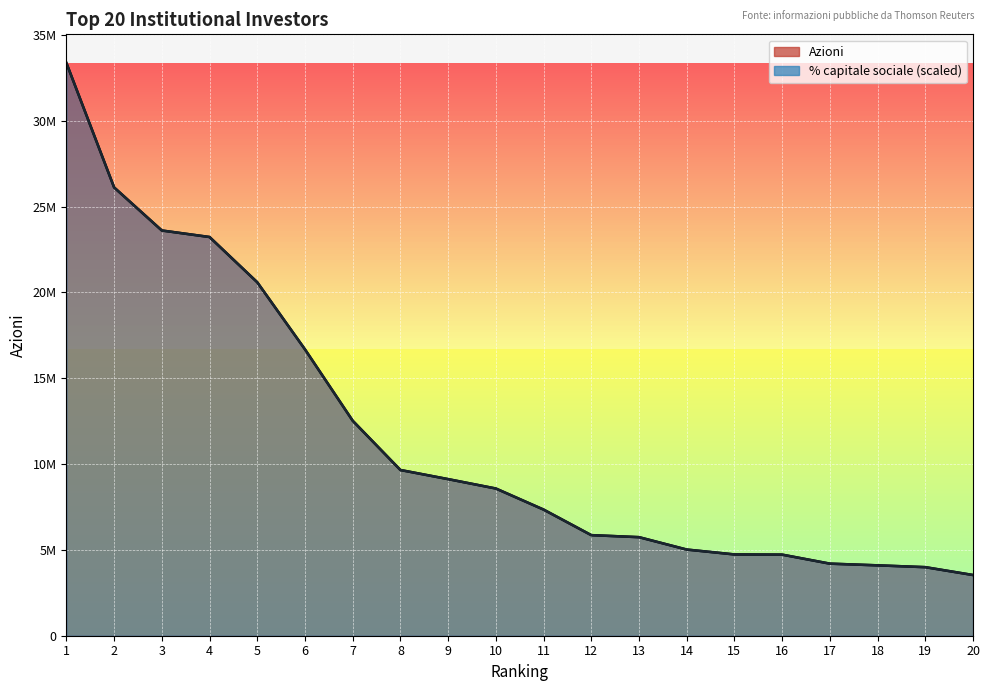

After their last crossing, which series has the higher values: Azioni or % capitale sociale?

Azioni